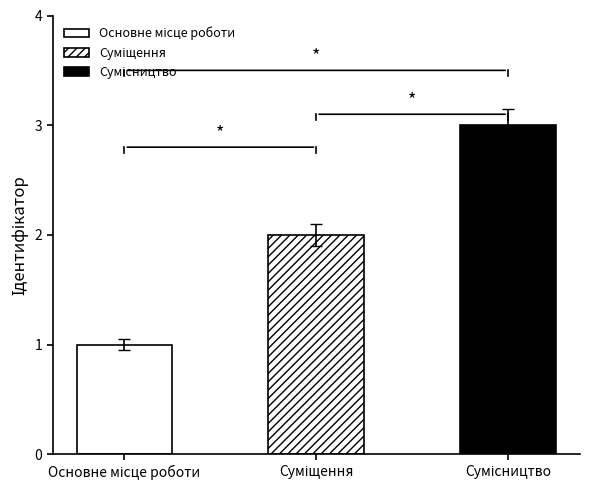

List the labels in order of value, smallest first.

Основне місце роботи, Суміщення, Сумісництво